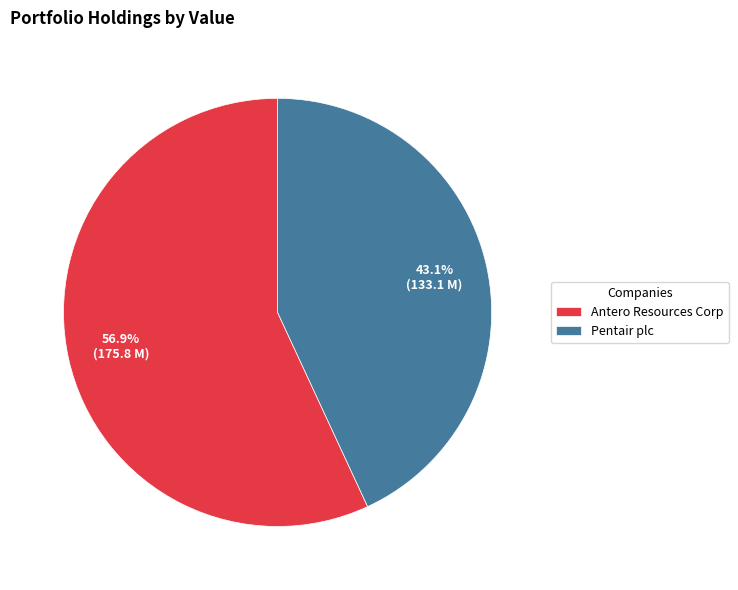

To the nearest percent, what is the difference between the largest and smallest slice percentages?

14%